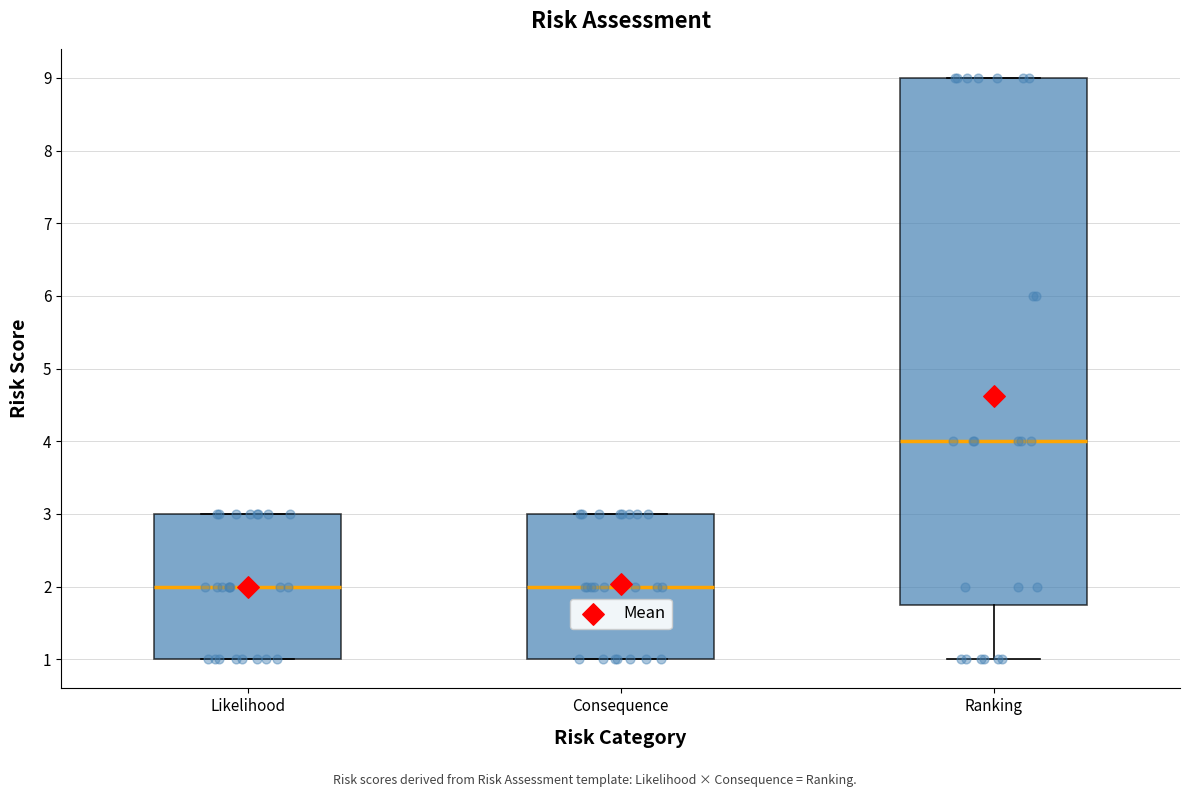

Reading left to right, read every box against the y-axis: the position of its median line, the range the box covers, and the ends of its whiskers. The values are not printed on the chart, so give them approximately, as read against the axis.

Likelihood: median 2.0, box 1.0 to 3.0, whiskers 1.0 to 3.0
Consequence: median 2.0, box 1.0 to 3.0, whiskers 1.0 to 3.0
Ranking: median 4.0, box 1.8 to 9.0, whiskers 1.0 to 9.0